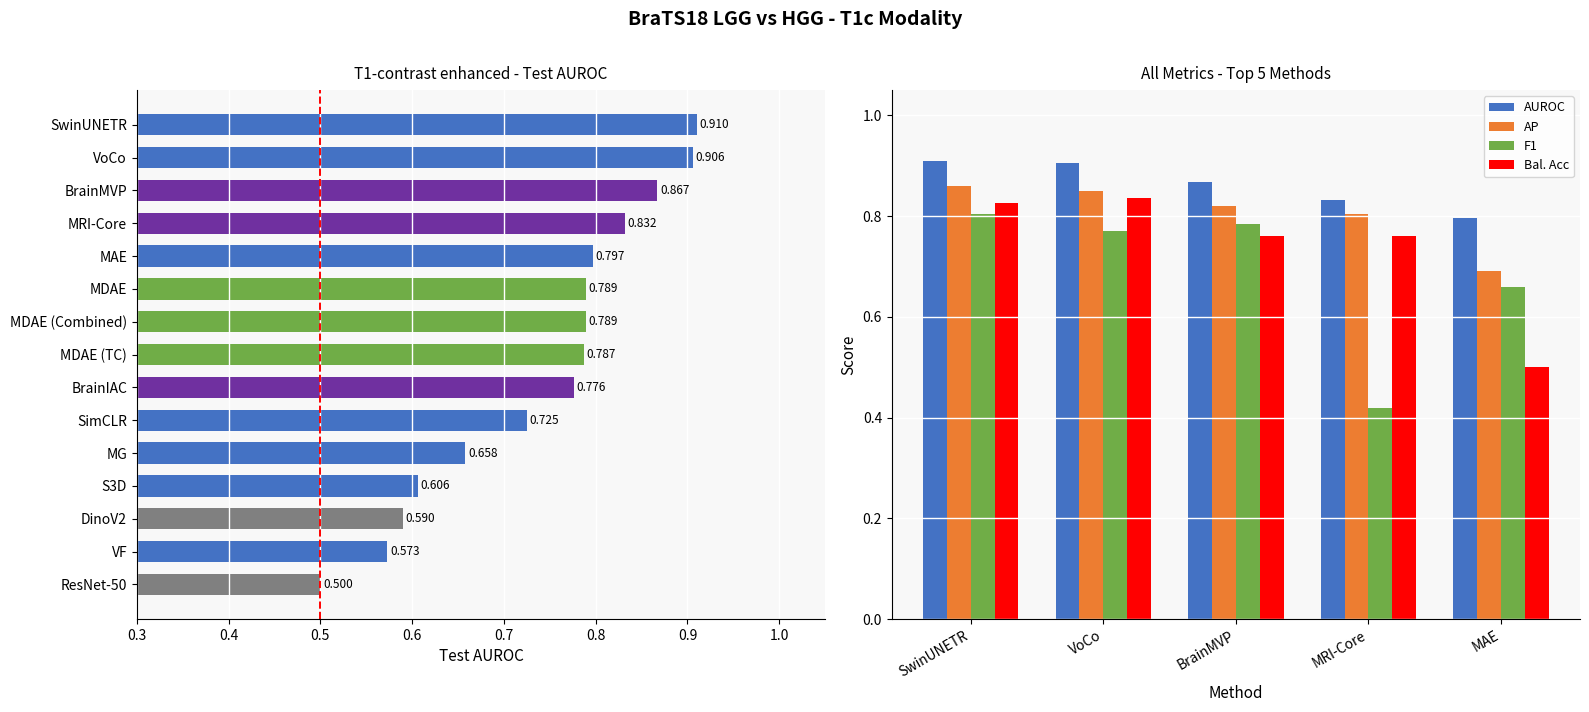

Reading left to right, transcribe all the data shown in this chart.

AUROC: 0.9	0.9	0.9	0.8	0.8
AP: 0.9	0.8	0.8	0.8	0.7
F1: 0.8	0.8	0.8	0.4	0.7
Bal. Acc: 0.8	0.8	0.8	0.8	0.5